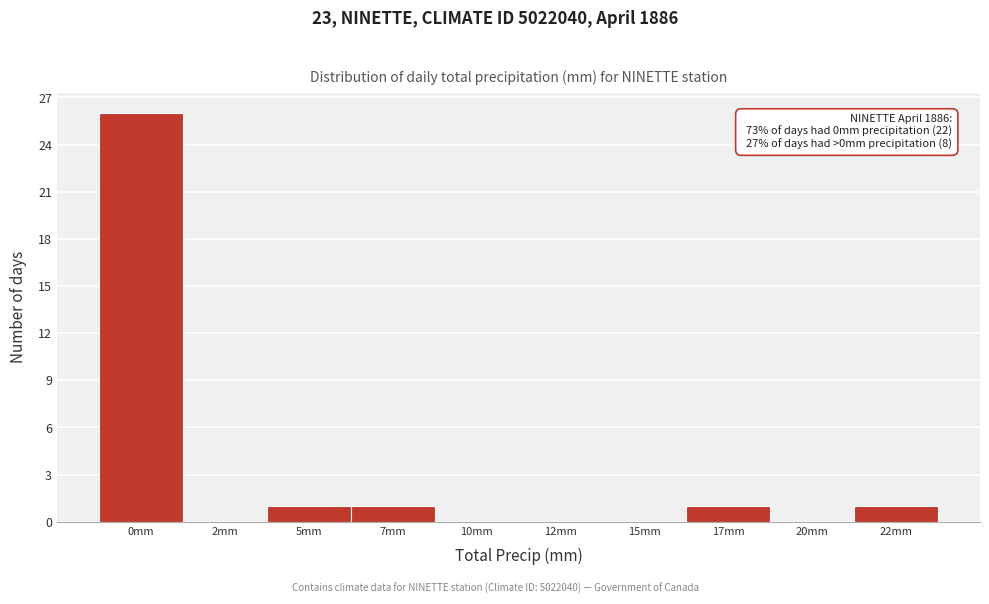

Reading left to right, extract all data points from this chart.

0mm=26	2mm=0	5mm=1	7mm=1	10mm=0	12mm=0	15mm=0	17mm=1	20mm=0	22mm=1